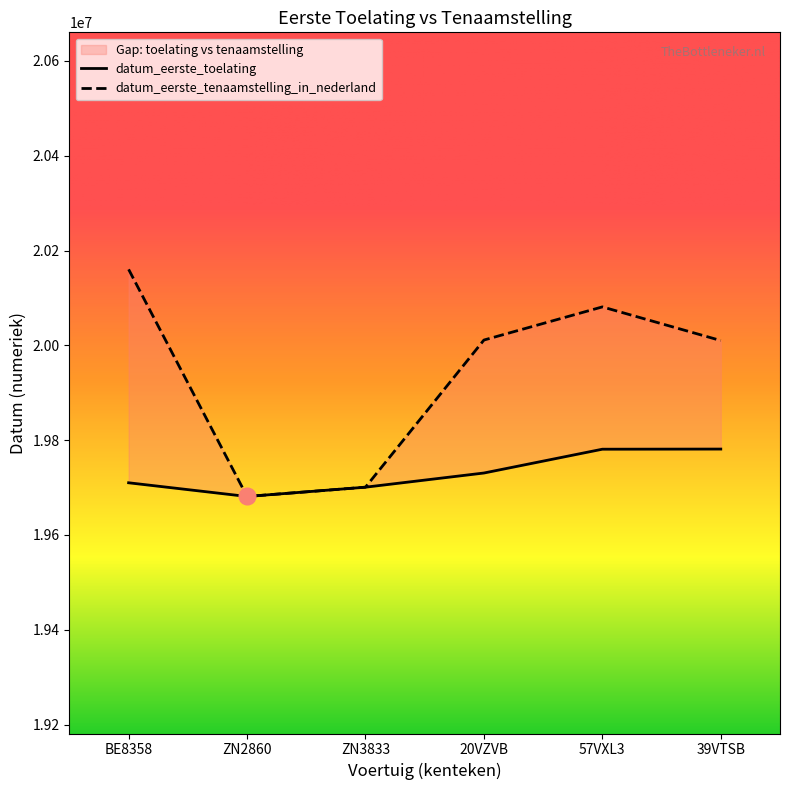

What is the label of the 6th point from the right?

BE8358